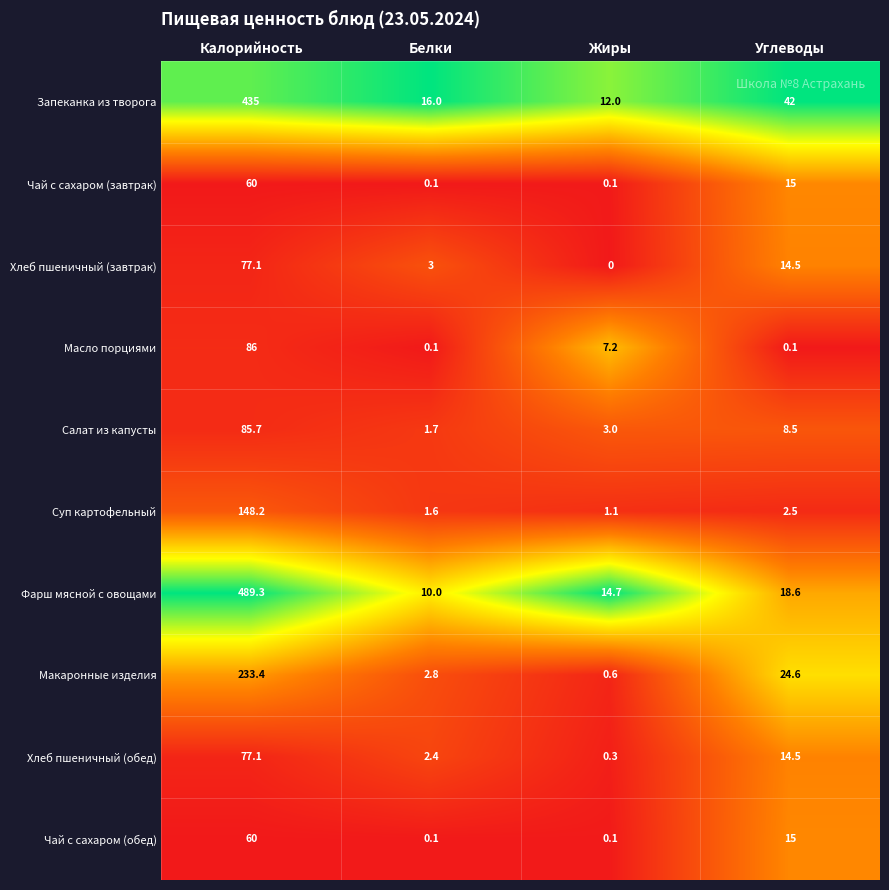

Which series has the largest total across all categories?

Фарш мясной с овощами